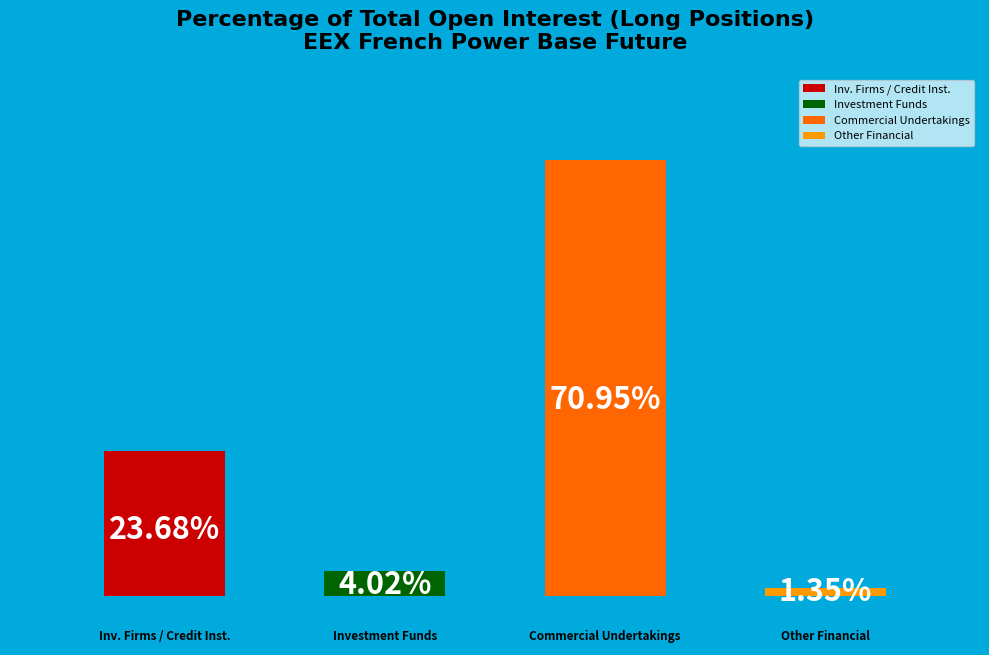

To the nearest percent, what percentage of the pie is Commercial Undertakings (Long)?

71%